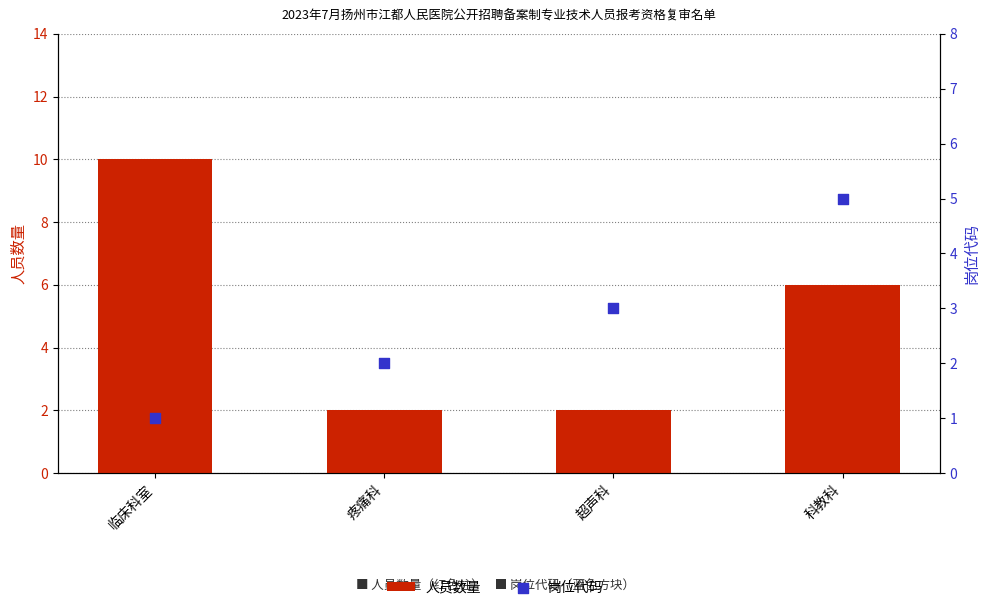

Which series has the widest spread of Y values?

人员数量